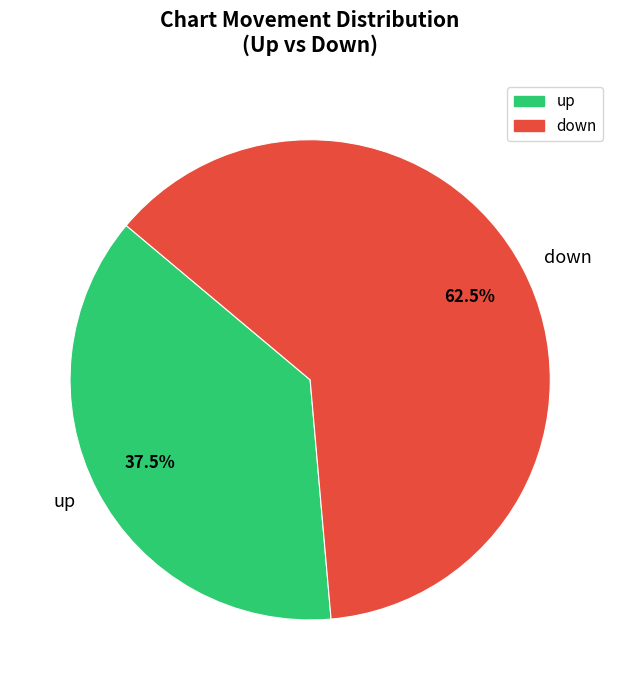

Which category has the smallest portion of the pie?

up